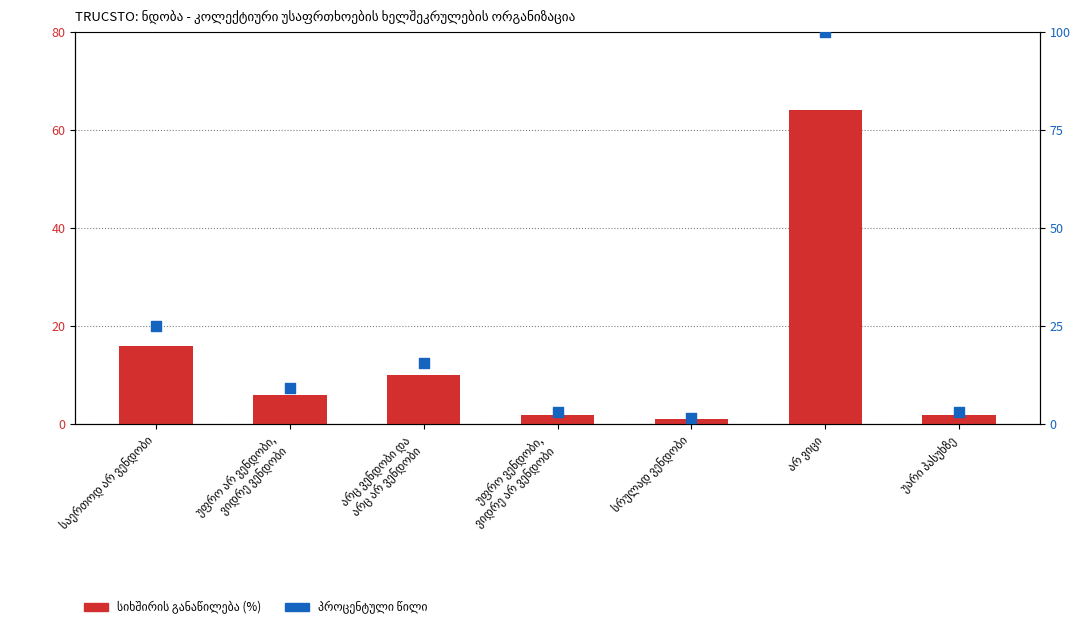

Which series has the largest total across all categories?

პროცენტული წილი